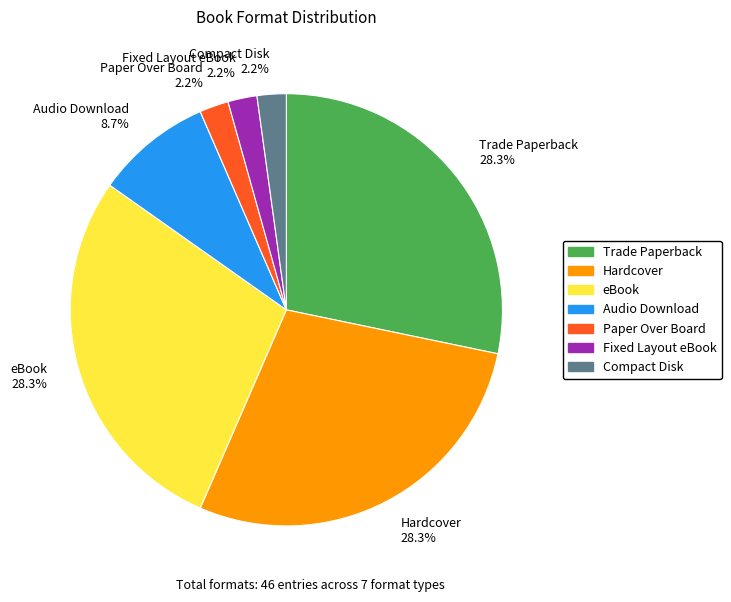

What is the ratio of the value at Audio Download 8.7% to the value at Trade Paperback 28.3%?

0.3